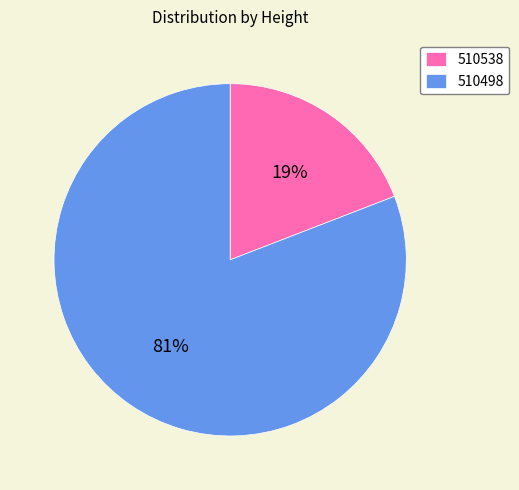

Between 510498 and 510538, which is larger?

510498